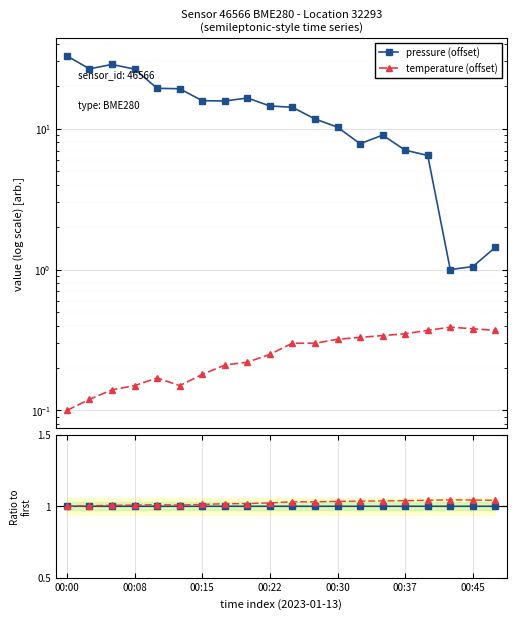

How many temperature (offset) values are between 0 and 1?

20